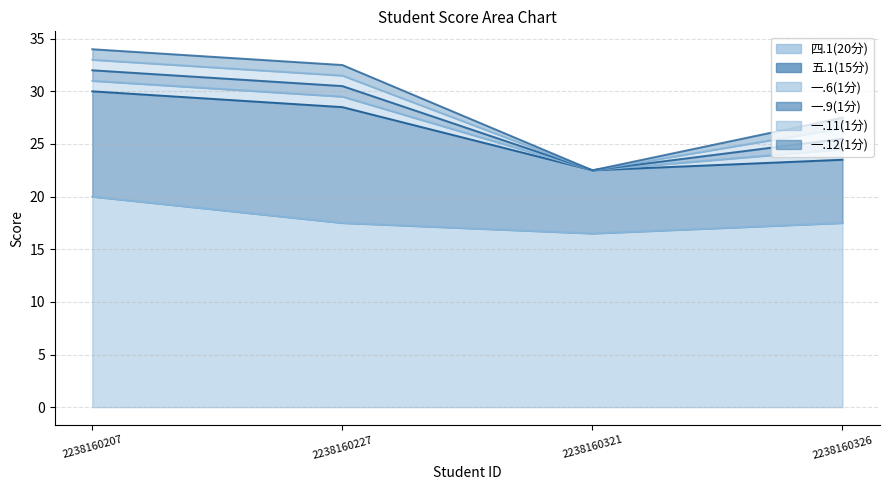

What is the maximum value for 五.1(15分)?

11.0